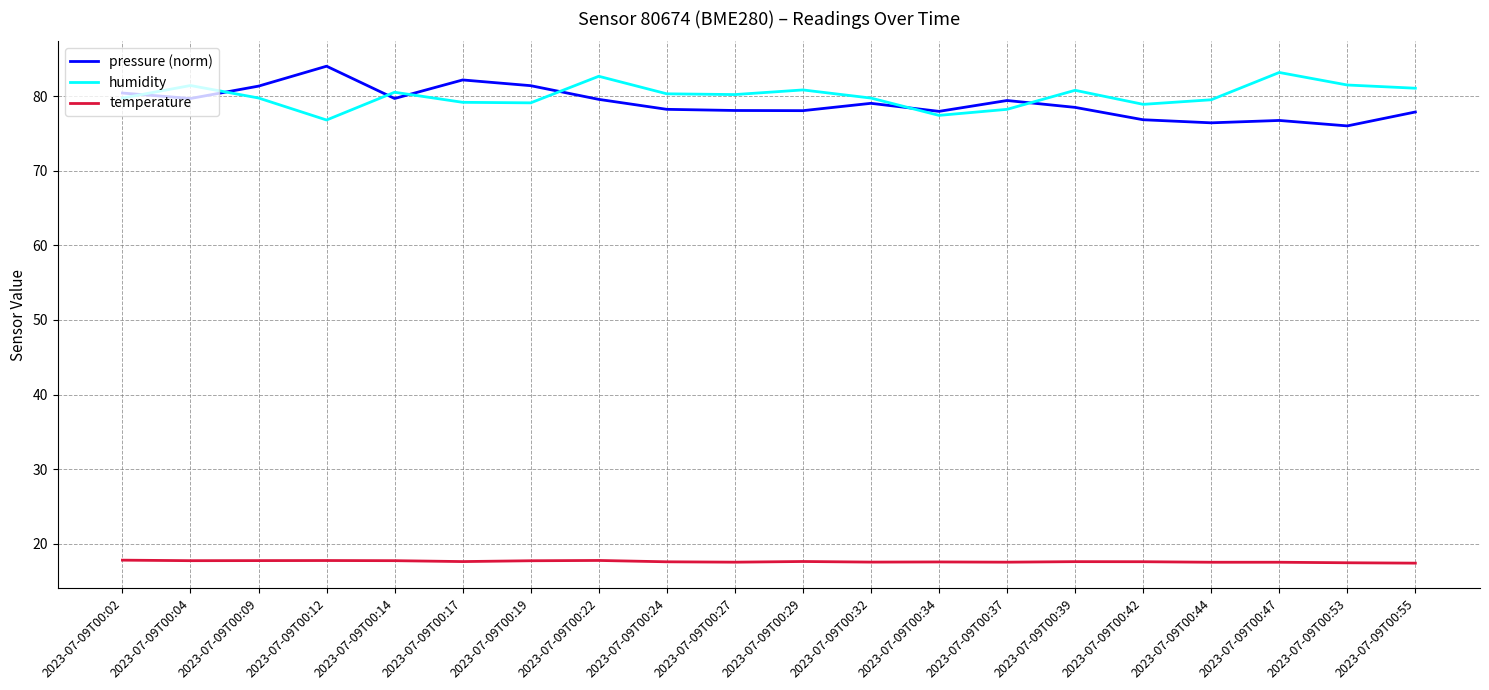

The pressure (norm) series shows 76.0 at 2023-07-09T00:53. True or false?

True